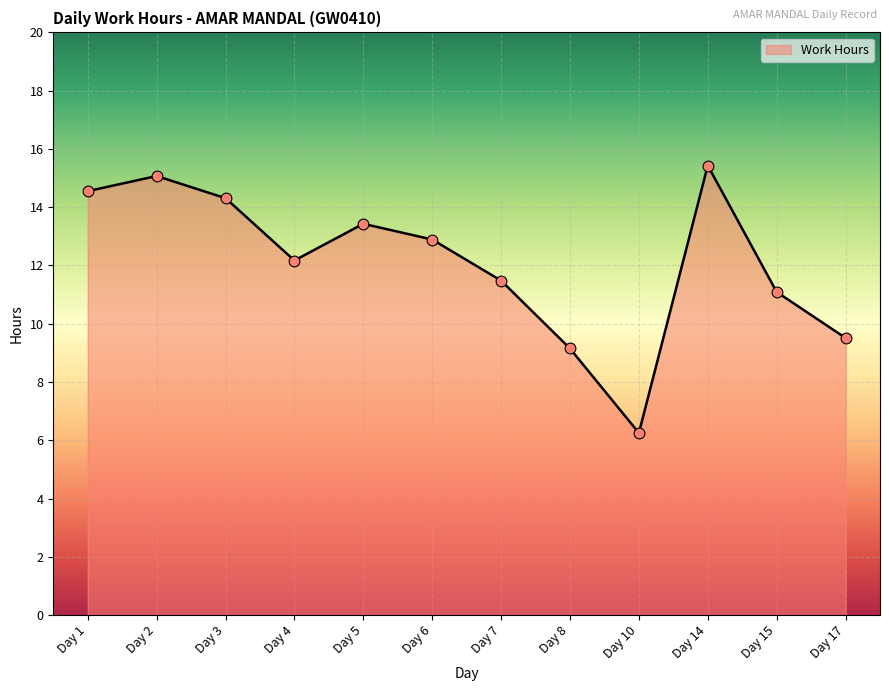

Which has a higher value, Day 3 or Day 15?

Day 3